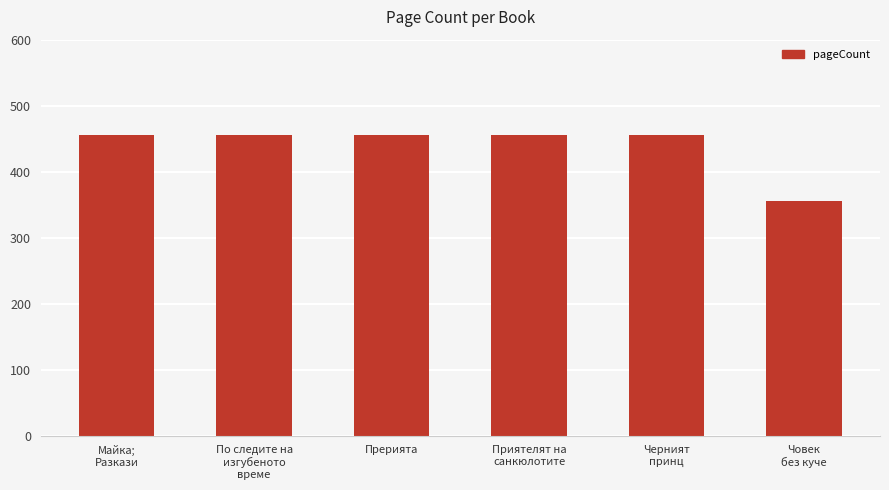

What is the value of the 1st bar from the left?

456